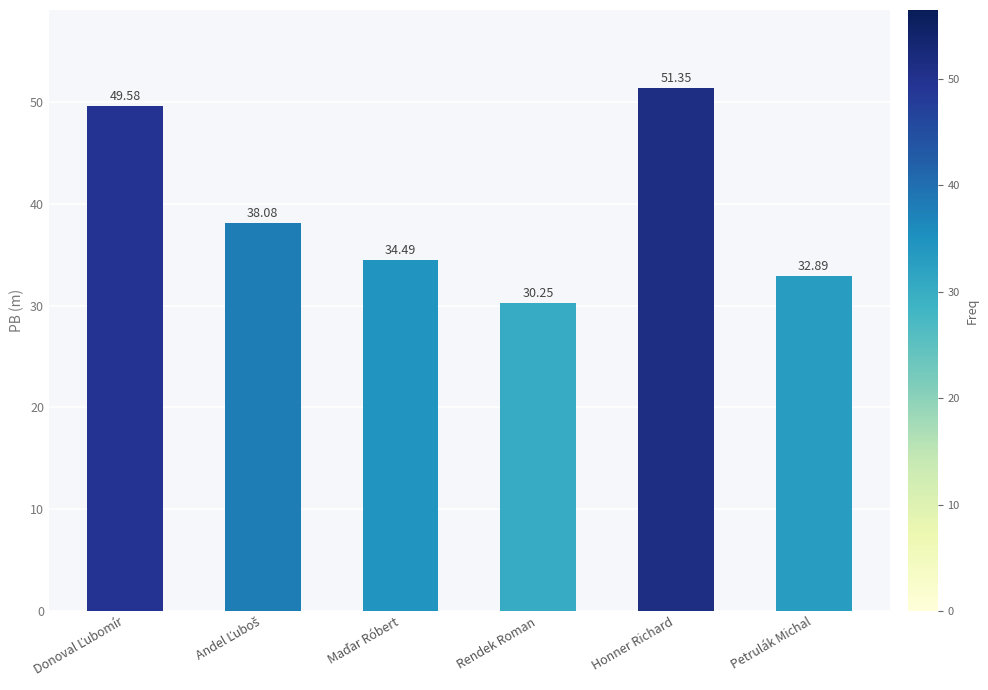

What is the difference between the second highest and minimum values?

19.3